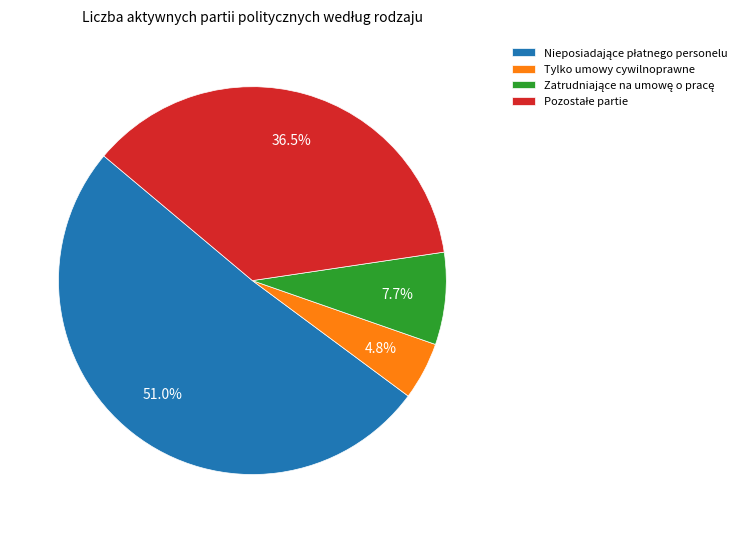

Does any single category account for the majority?

Yes